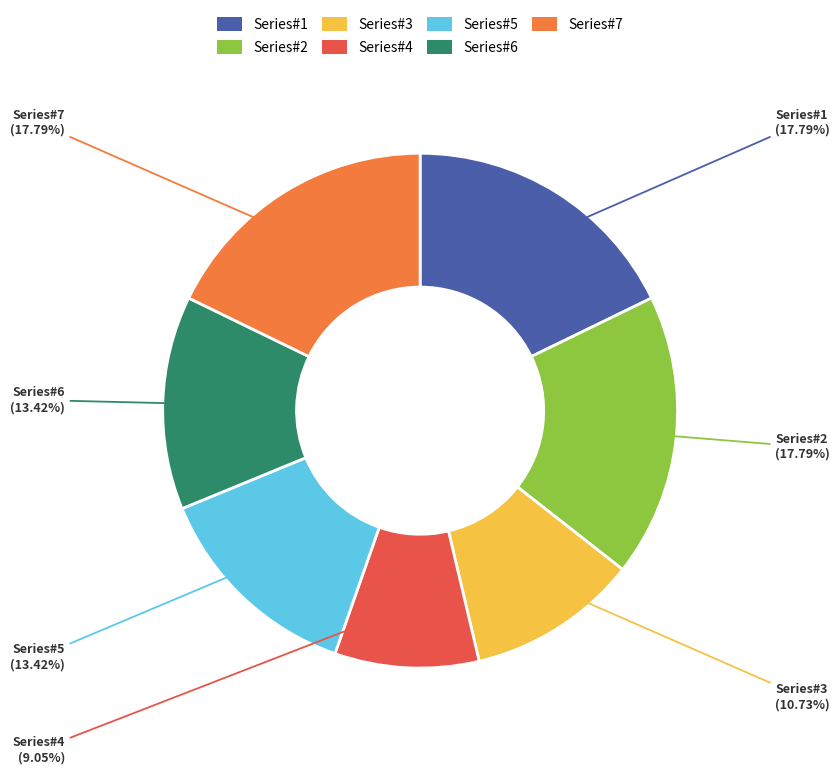

Is there any slice that represents more than half of the pie?

No